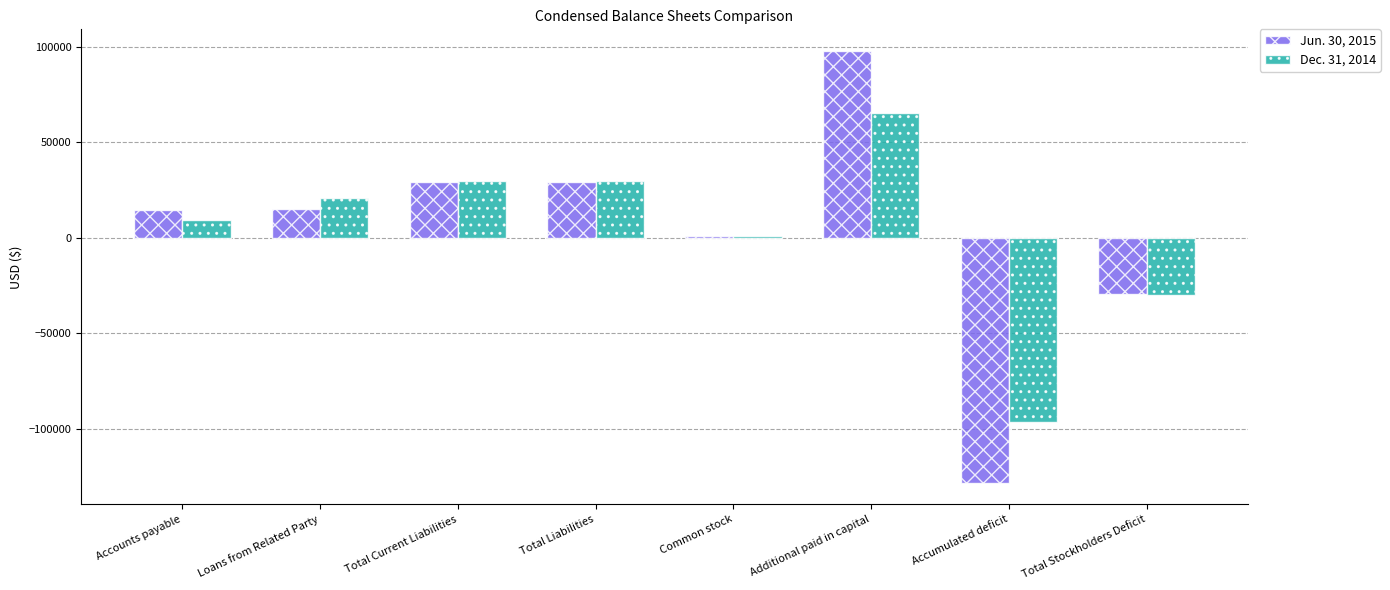

Between Loans from Related Party and Total Liabilities, which series saw the biggest shift?

Jun. 30, 2015